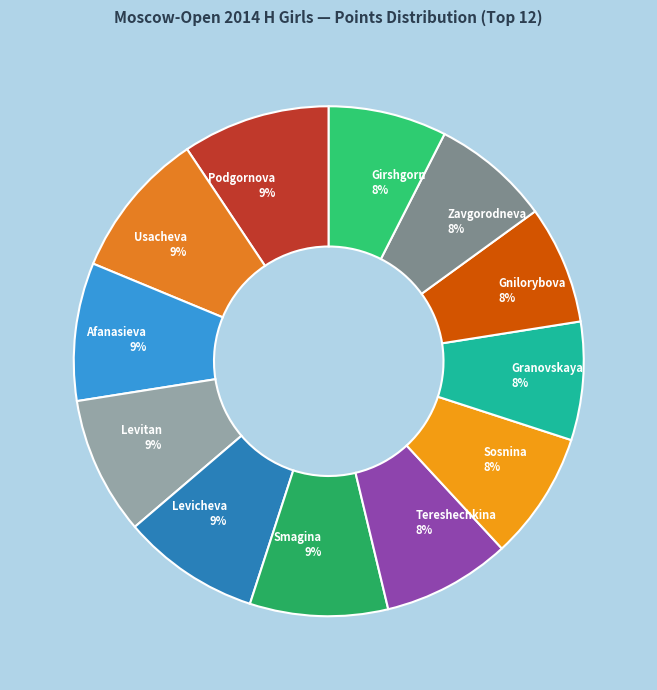

Combined, do Granovskaya 8% and Sosnina 8% account for over 50%?

No